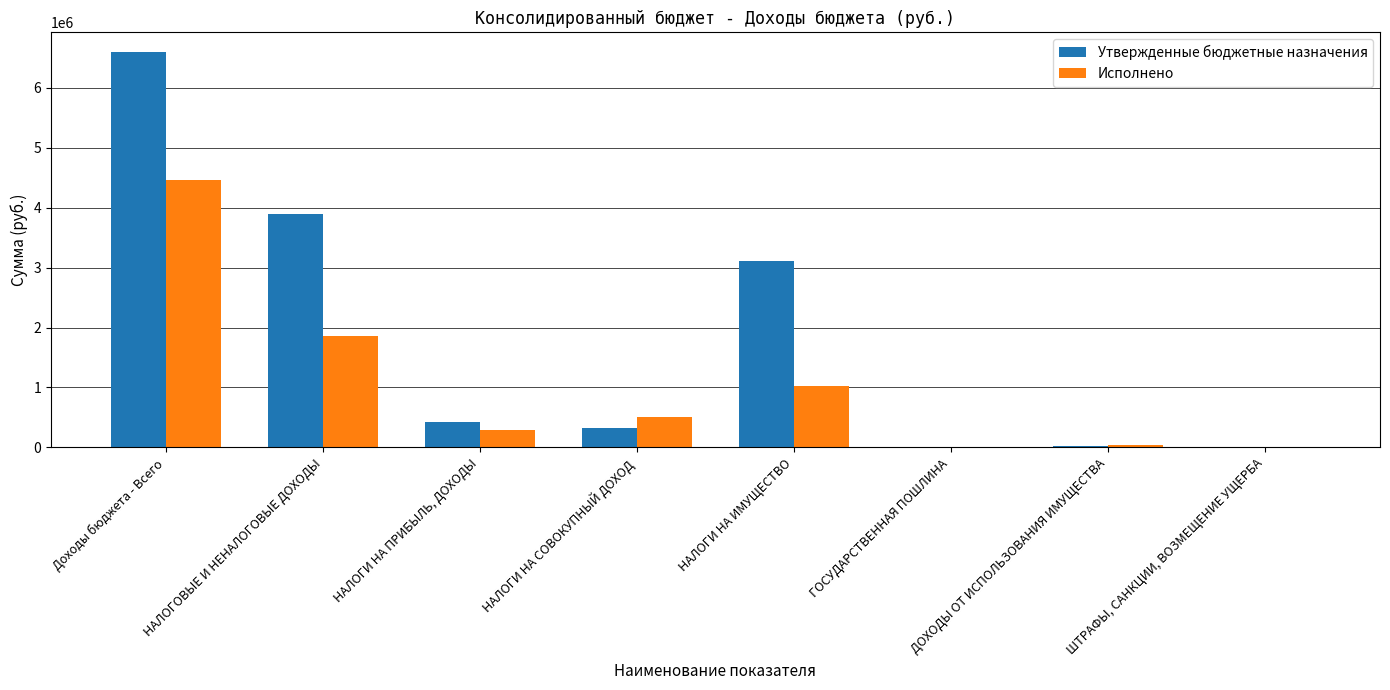

Which series has the largest total across all categories?

Утвержденные бюджетные назначения